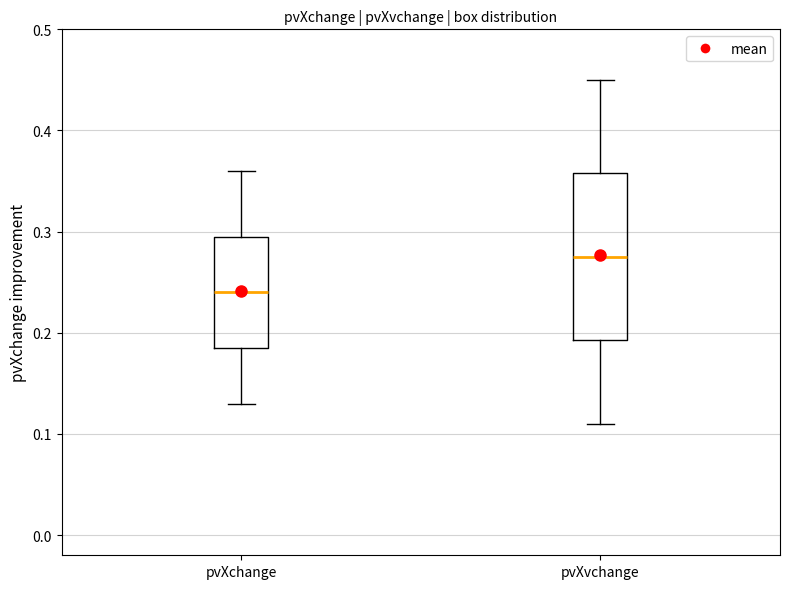

Reading left to right, transcribe this box plot: for each box, give where its median line is, the range the box spans, and where its two whiskers end, as read against the y-axis. The values are not printed on the chart, so give them approximately, as read against the axis.

pvXchange: median 0.24, box 0.19 to 0.30, whiskers 0.13 to 0.36
pvXvchange: median 0.28, box 0.19 to 0.36, whiskers 0.11 to 0.45